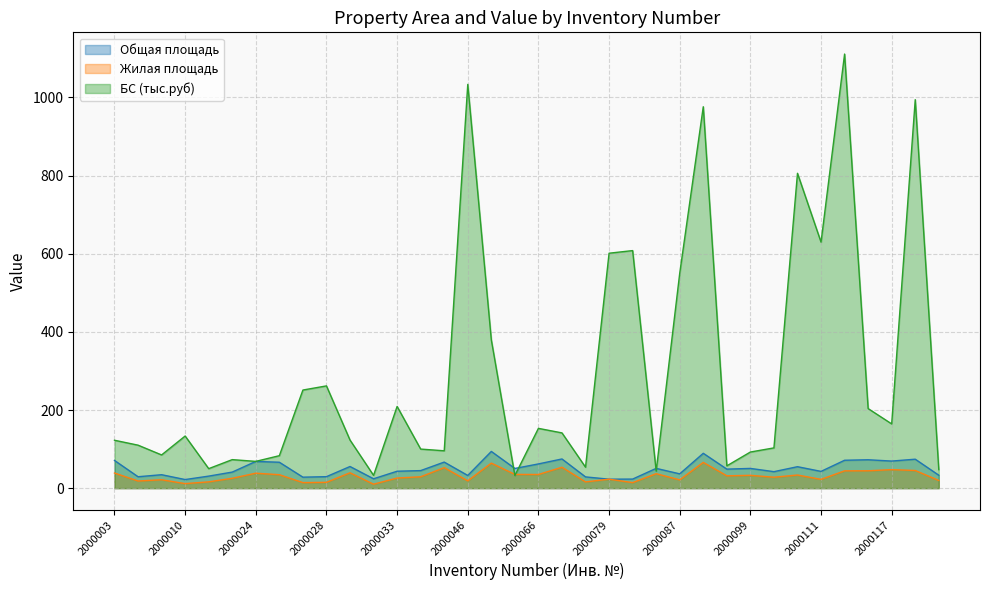

What are all the series names shown in the legend?

Общая площадь, Жилая площадь, БС (тыс.руб)